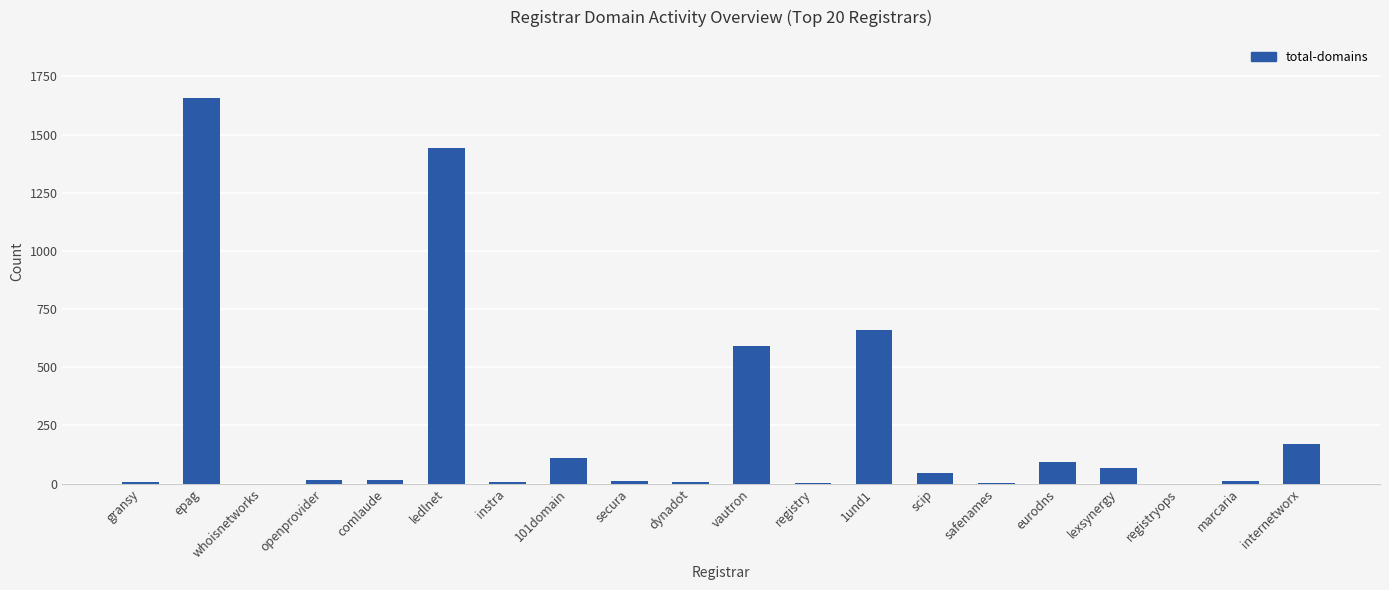

Approximately how many times larger is the value at marcaria compared to openprovider?

0.7